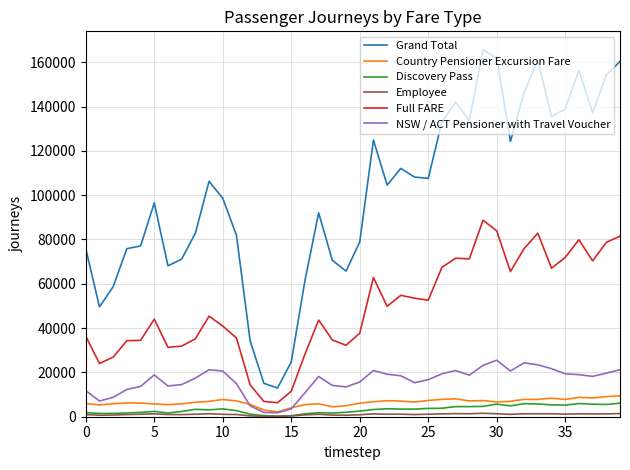

Which series has the largest total across all categories?

Grand Total